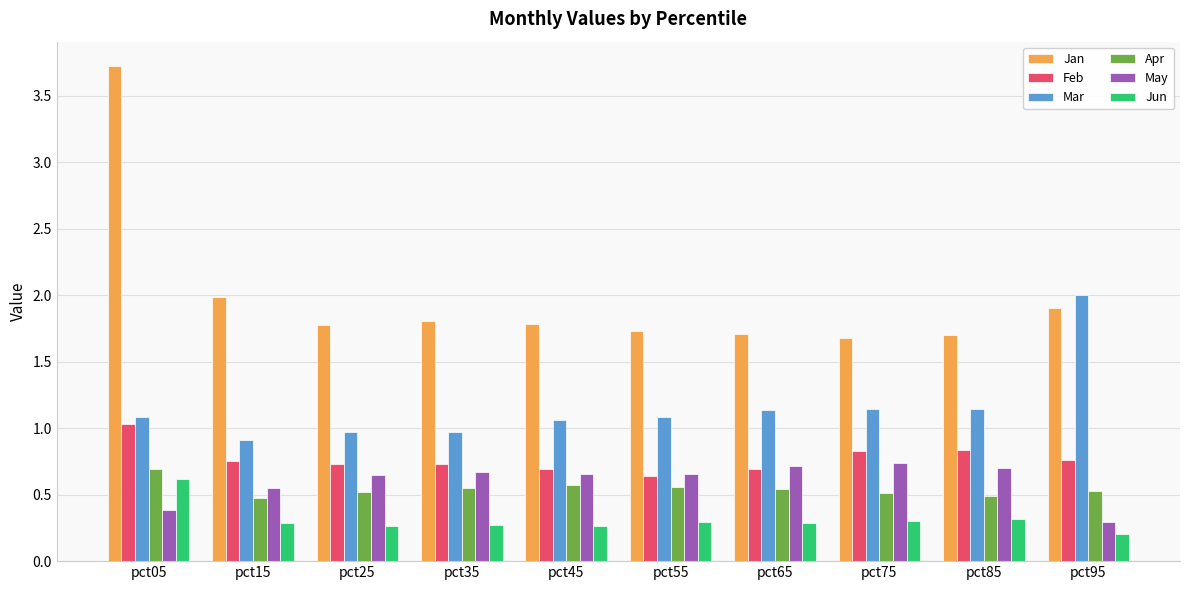

The May series shows 0.7 at pct45. True or false?

True